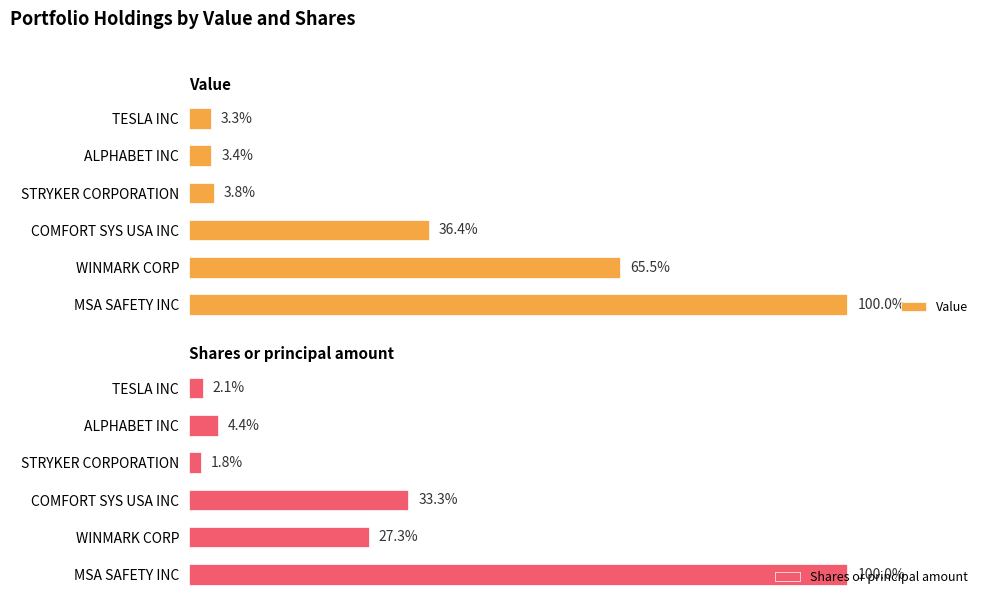

What is the value of the Shares or principal amount bar at the 3rd from the left?

33.3